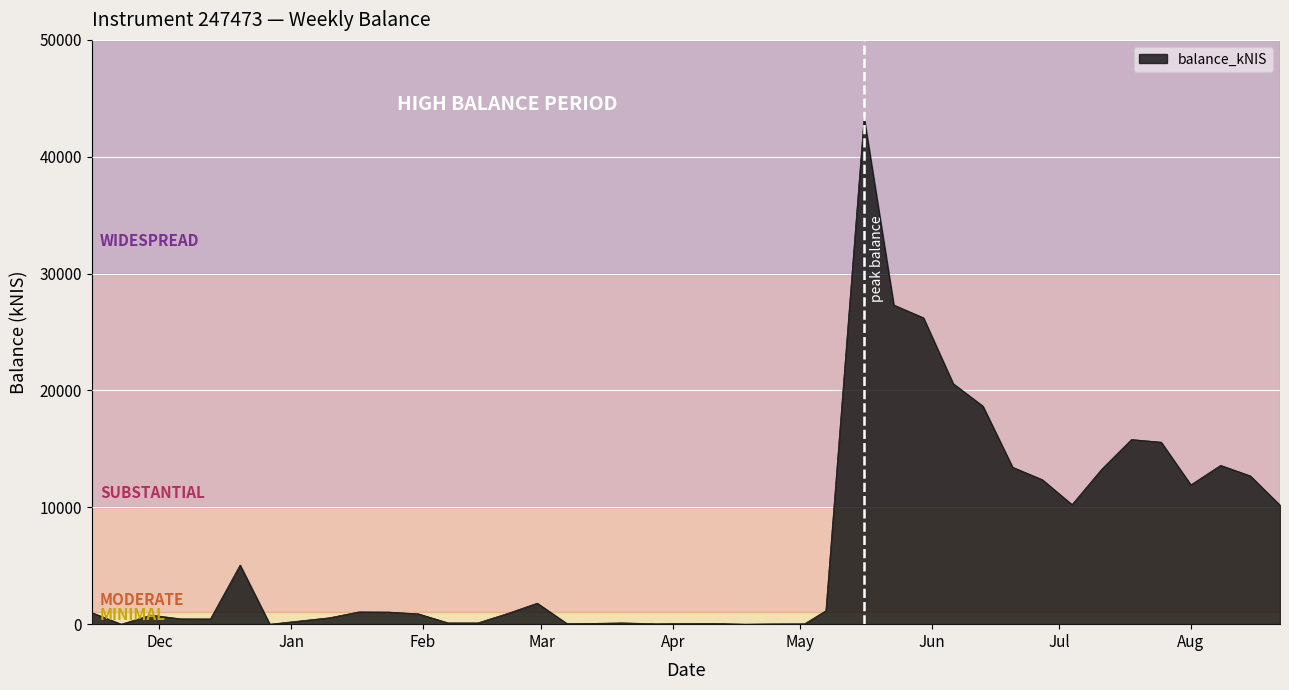

What is the maximum value shown in the chart?

43356.6